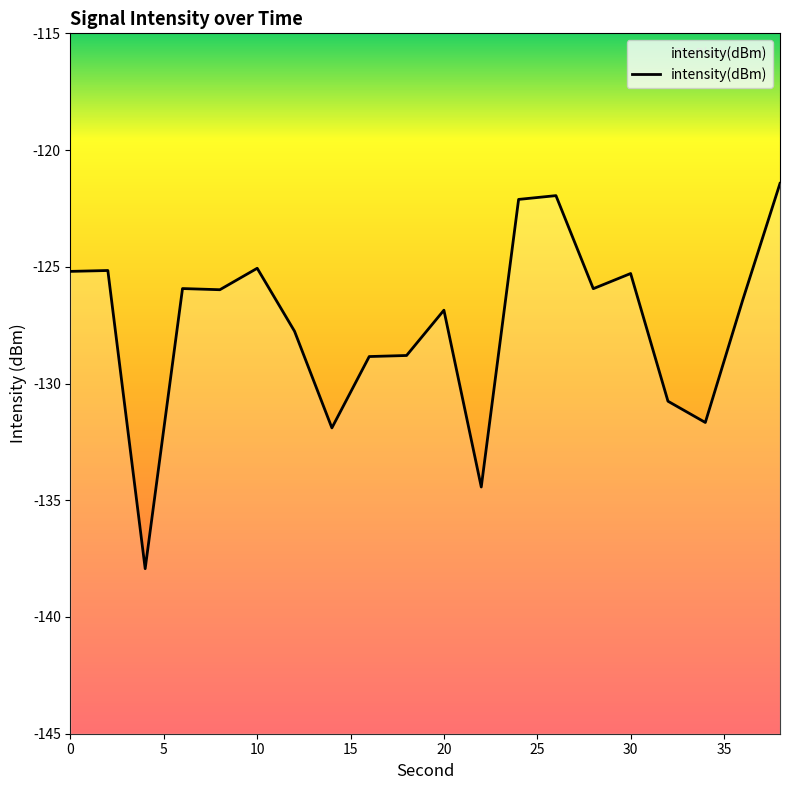

Rank the categories by value from lowest to highest.

4, 22, 14, 34, 32, 16, 18, 12, 20, 36, 8, 28, 6, 30, 0, 2, 10, 24, 26, 38